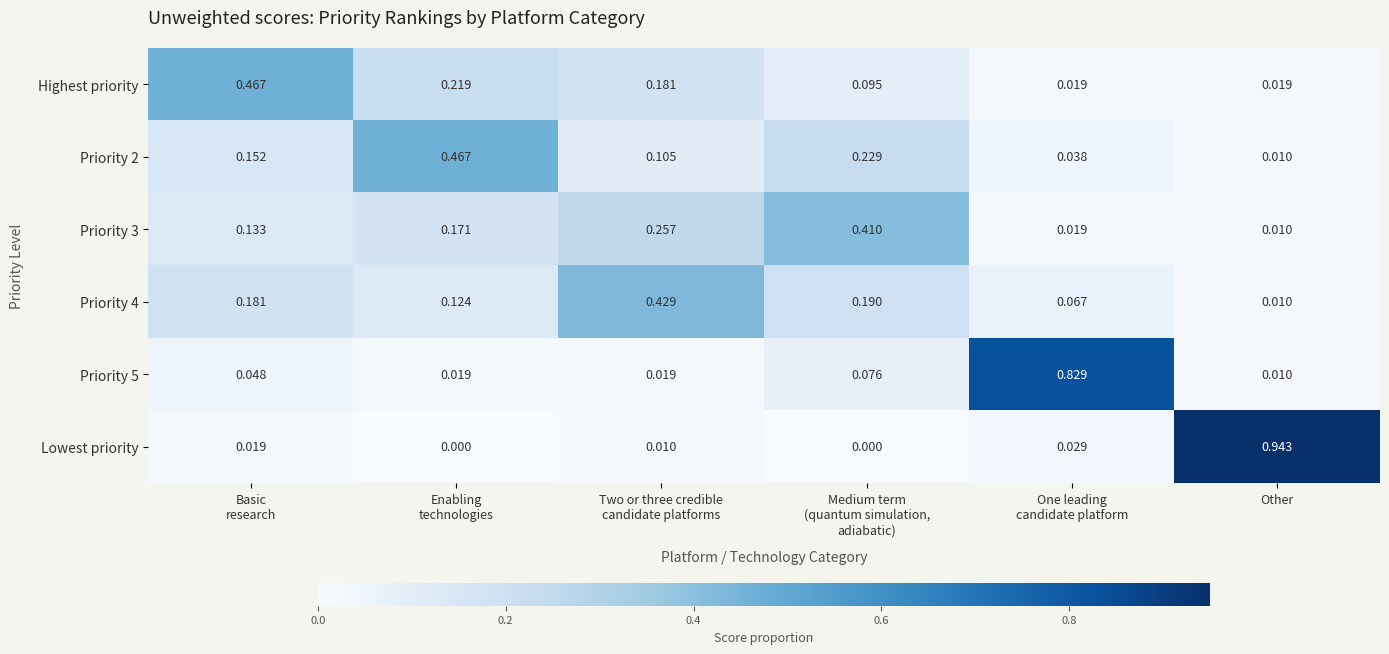

At which category is the sum across all series the highest?

Other